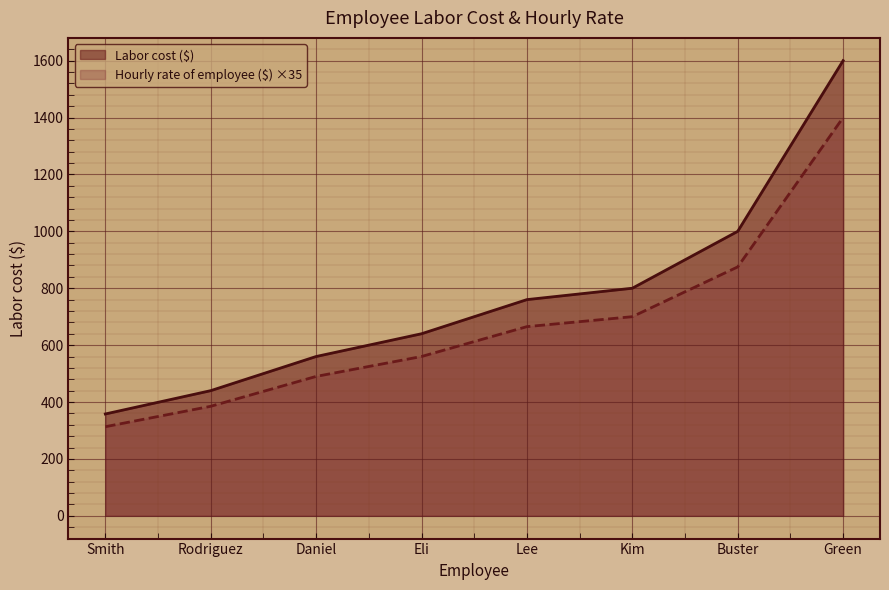

Reading left to right, list all the values displayed in this chart.

Labor cost ($): Smith=358.0	Rodriguez=440.0	Daniel=560.0	Eli=640.0	Lee=760.0	Kim=800.0	Buster=1000.0	Green=1600.0
Hourly rate of employee ($): Smith=313.2	Rodriguez=385.0	Daniel=490.0	Eli=560.0	Lee=665.0	Kim=700.0	Buster=875.0	Green=1400.0